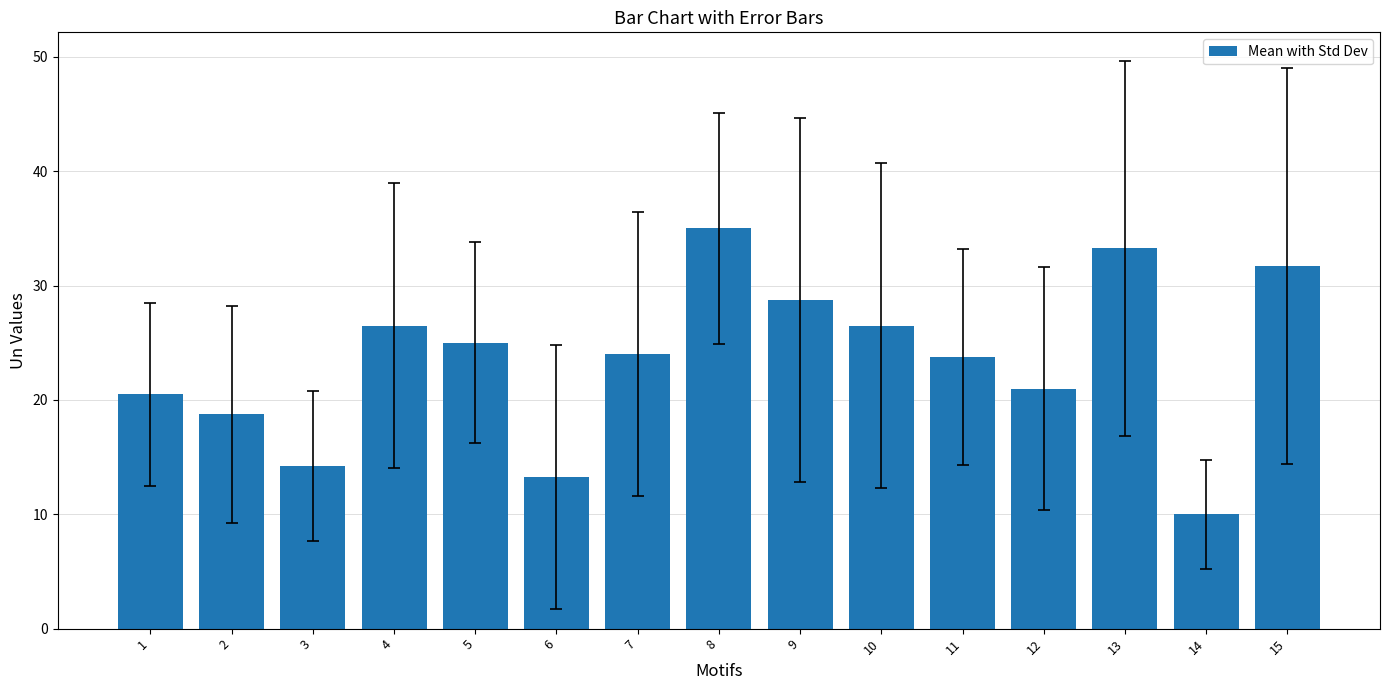

What is the change in value from 5 to 14?

-15.0